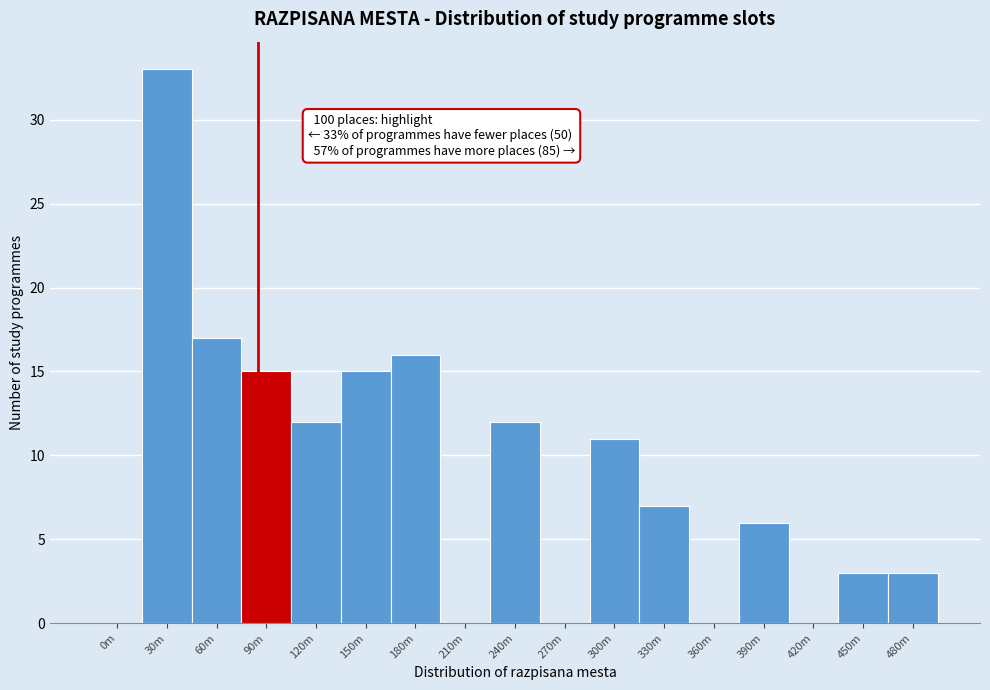

Reading right to left, list all the values displayed in this chart.

480m=3	450m=3	420m=0	390m=6	360m=0	330m=7	300m=11	270m=0	240m=12	210m=0	180m=16	150m=15	120m=12	90m=15	60m=17	30m=33	0m=0